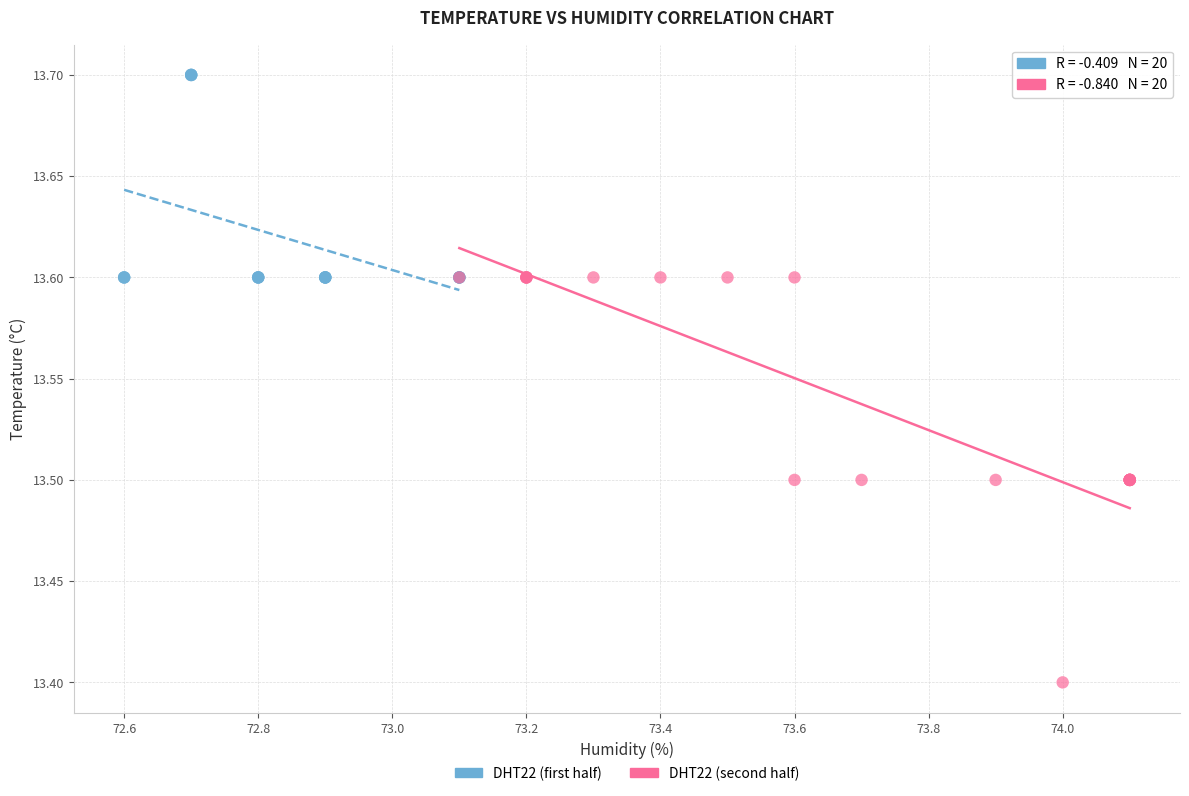

Which series has the largest Y range (max minus min)?

DHT22 (second half)